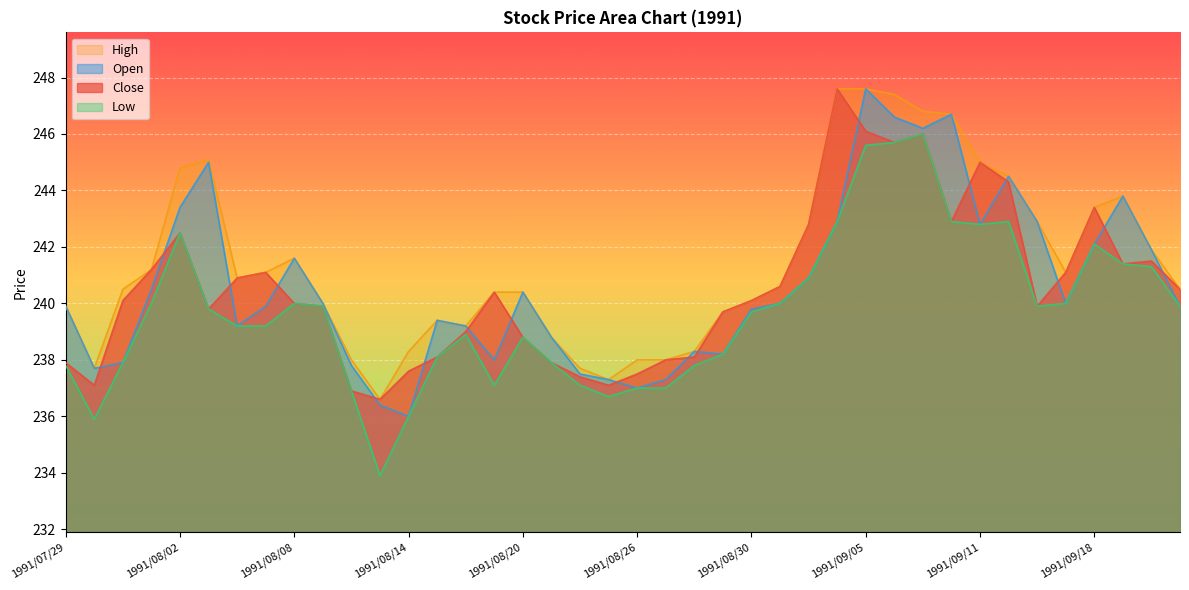

Where is Low nearest to the value 239?

1991/08/16